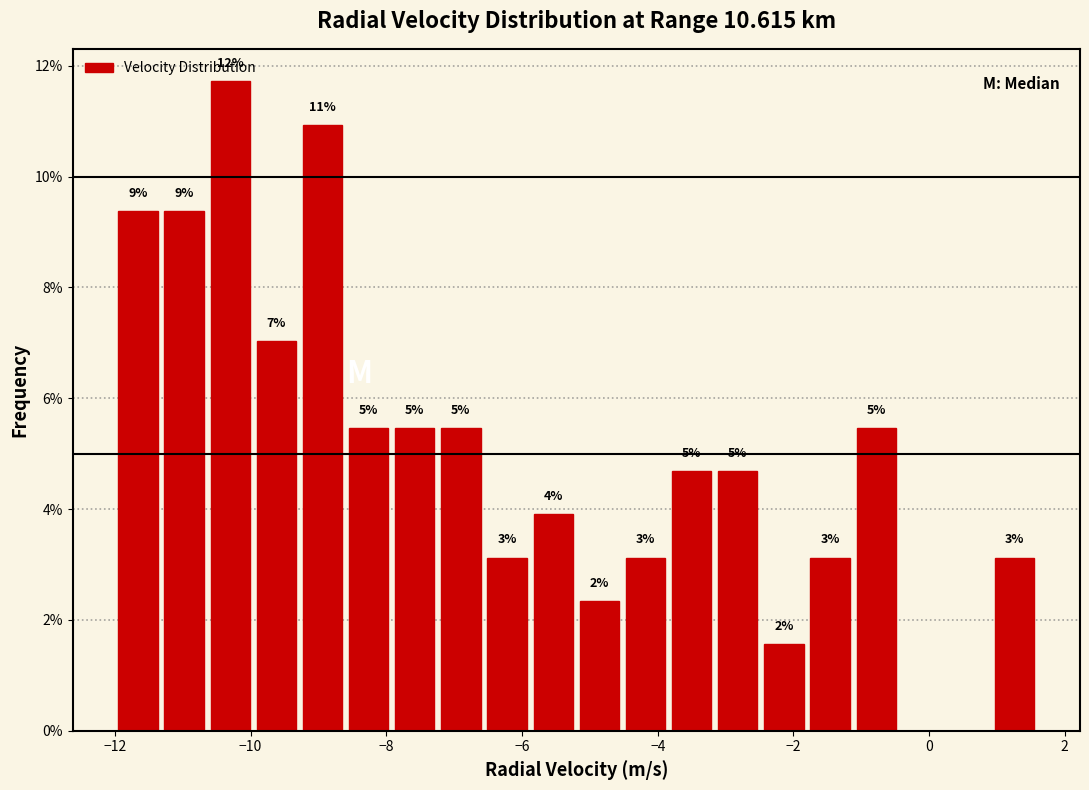

Read against the x-axis, roughly where is the centre of the tallest bar?

-10.2